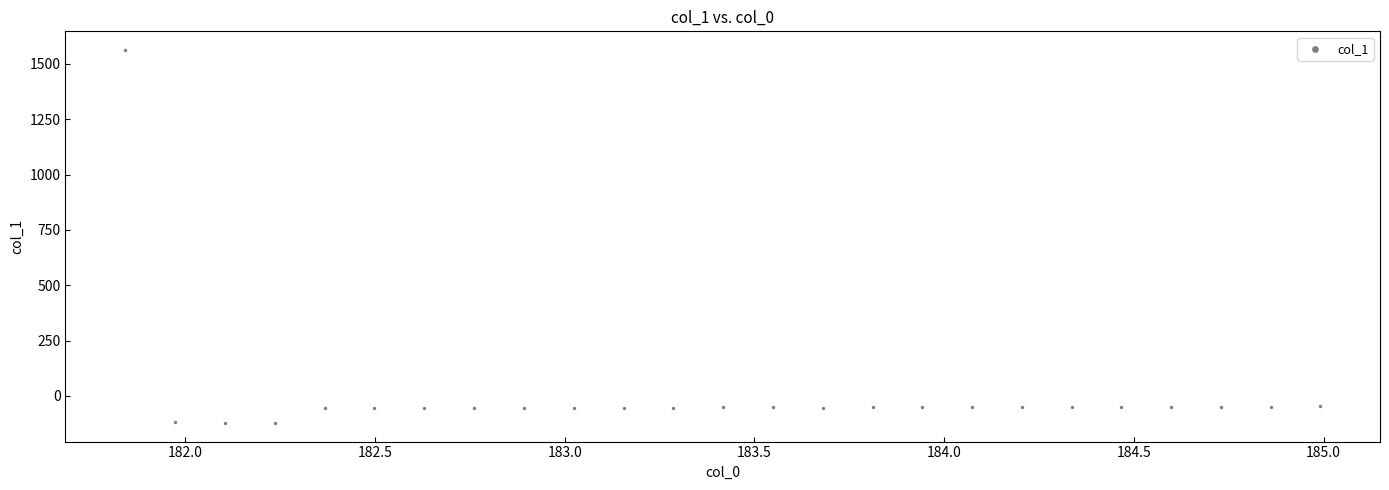

What is the range of Y values (max minus min)?

1684.8